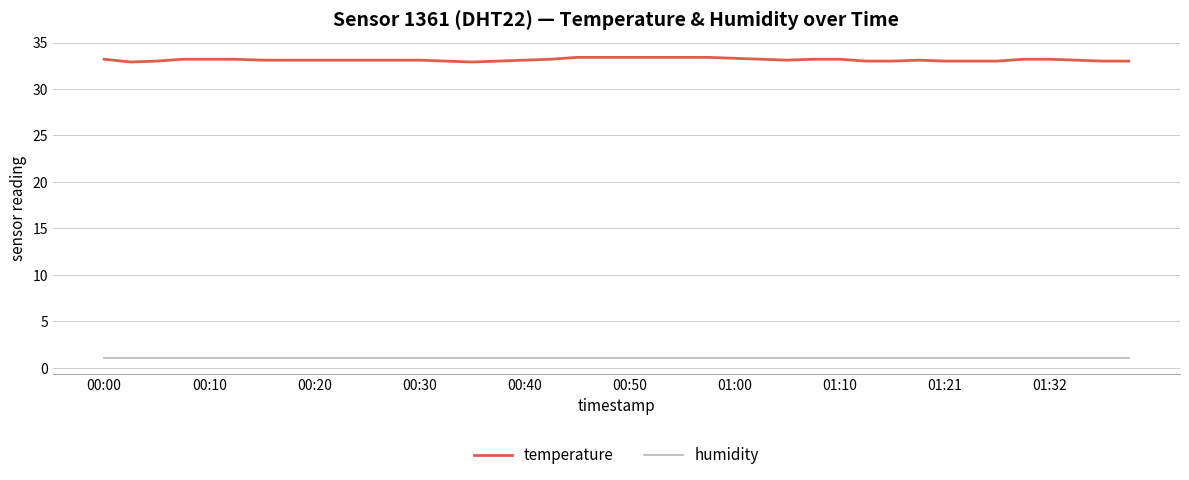

True or false: humidity and temperature cross at least once.

False